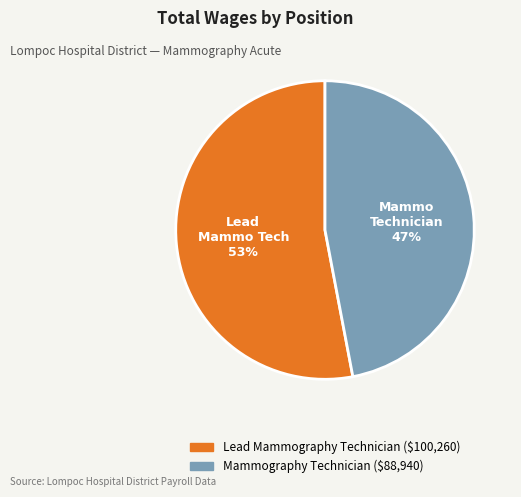

Approximately how many times larger is the value at Lead Mammography Technician compared to Mammography Technician?

1.1